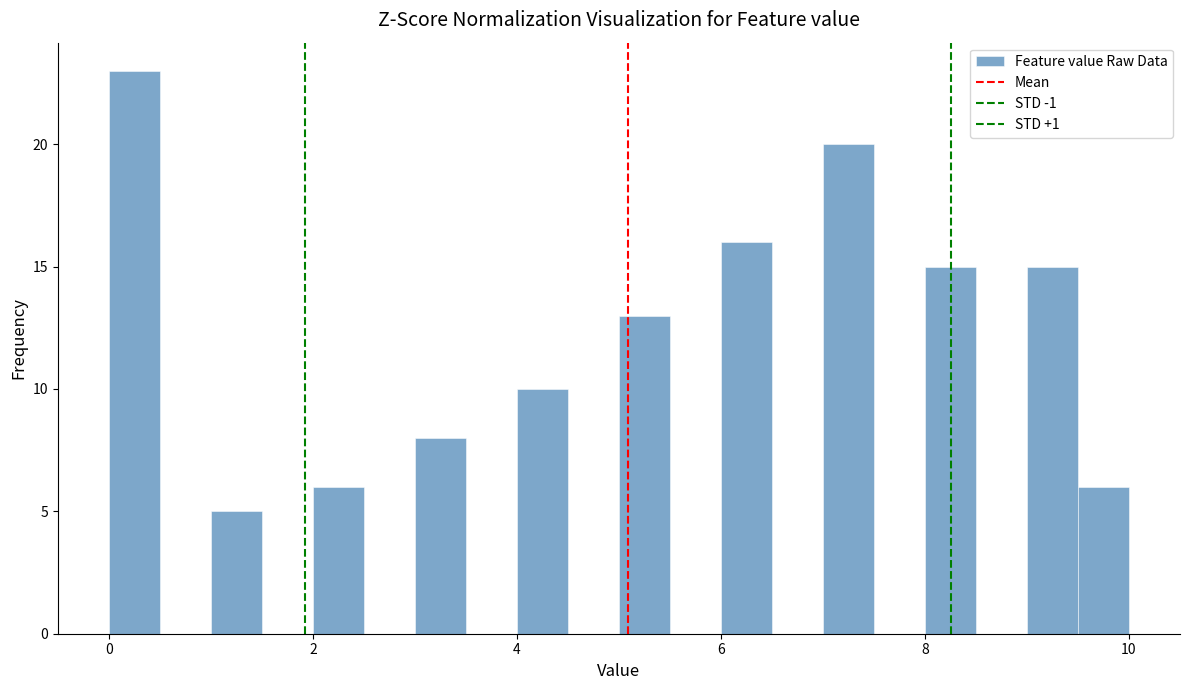

Around what value on the x-axis is the tallest bar? Give the approximate position of its centre, as read against the axis.

0.2